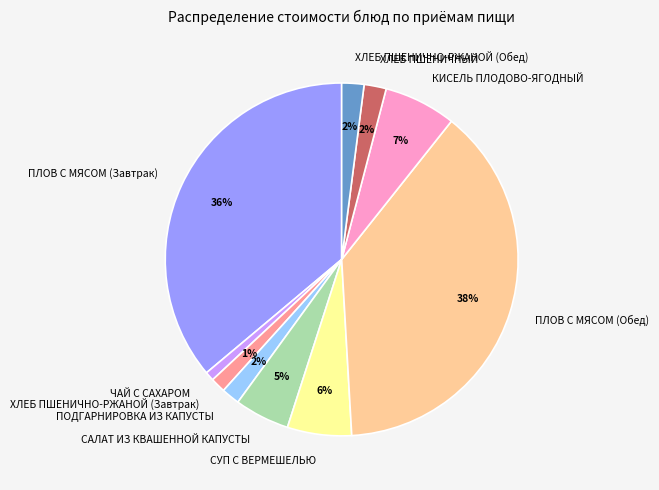

To the nearest percent, what is the average slice percentage?

10%